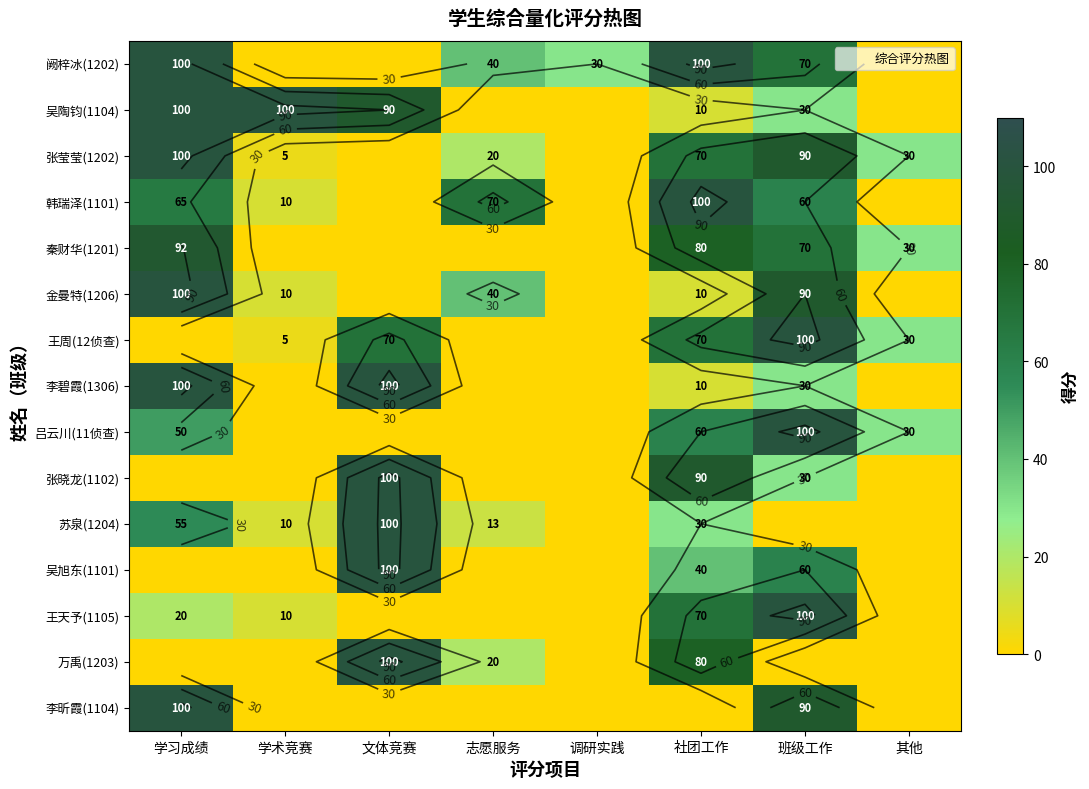

True or false: 王周(12侦查) has a value of 70 at 文体竞赛.

True